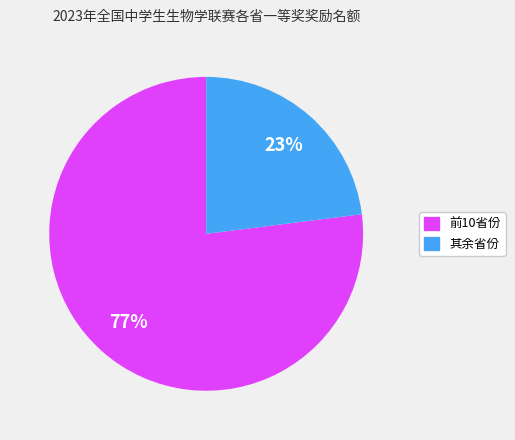

Does any single category account for the majority?

Yes